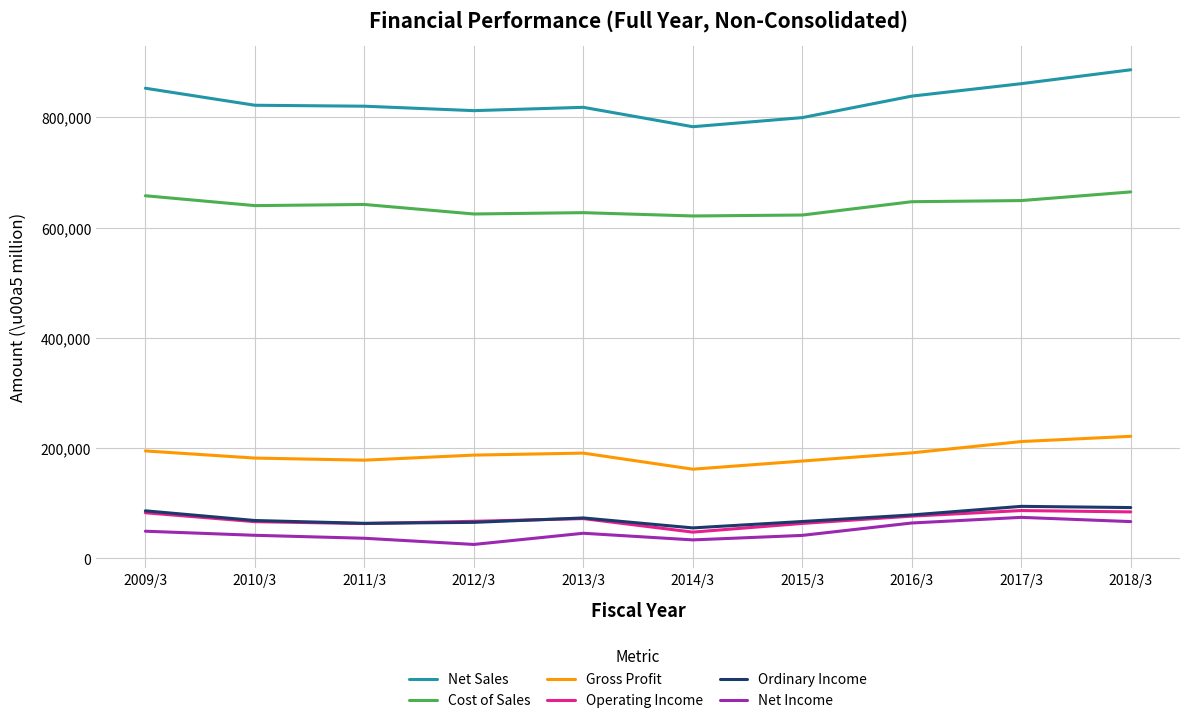

Count the number of categories in the chart.

10